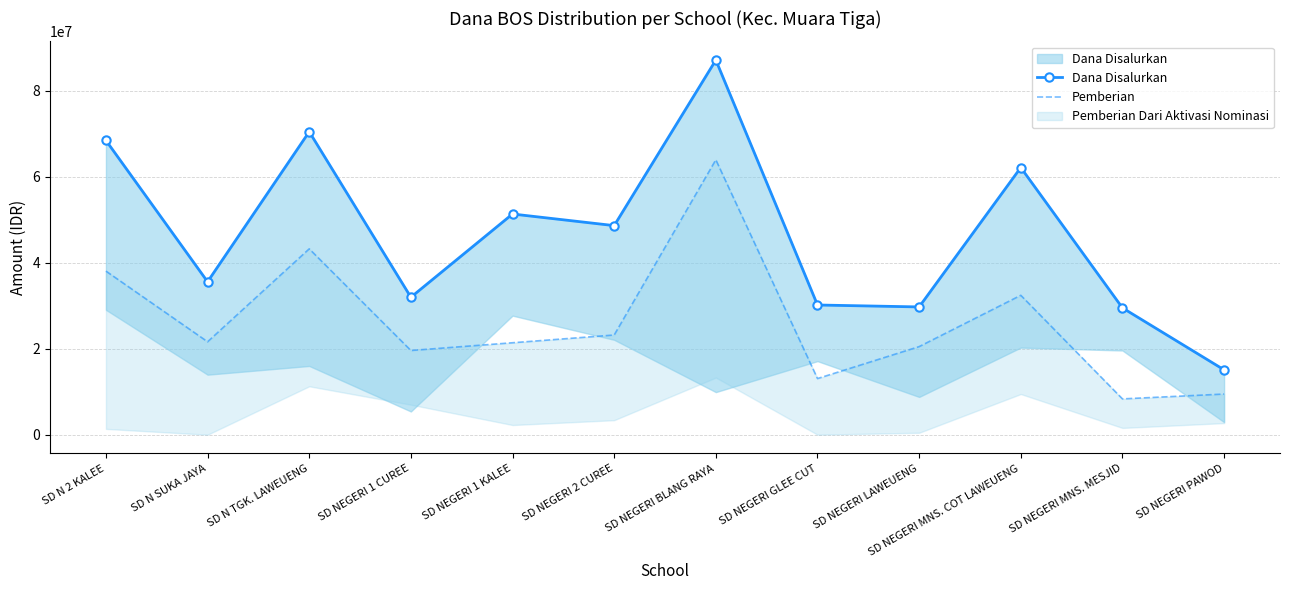

True or false: Dana Disalurkan and Pemberian cross at least once.

False